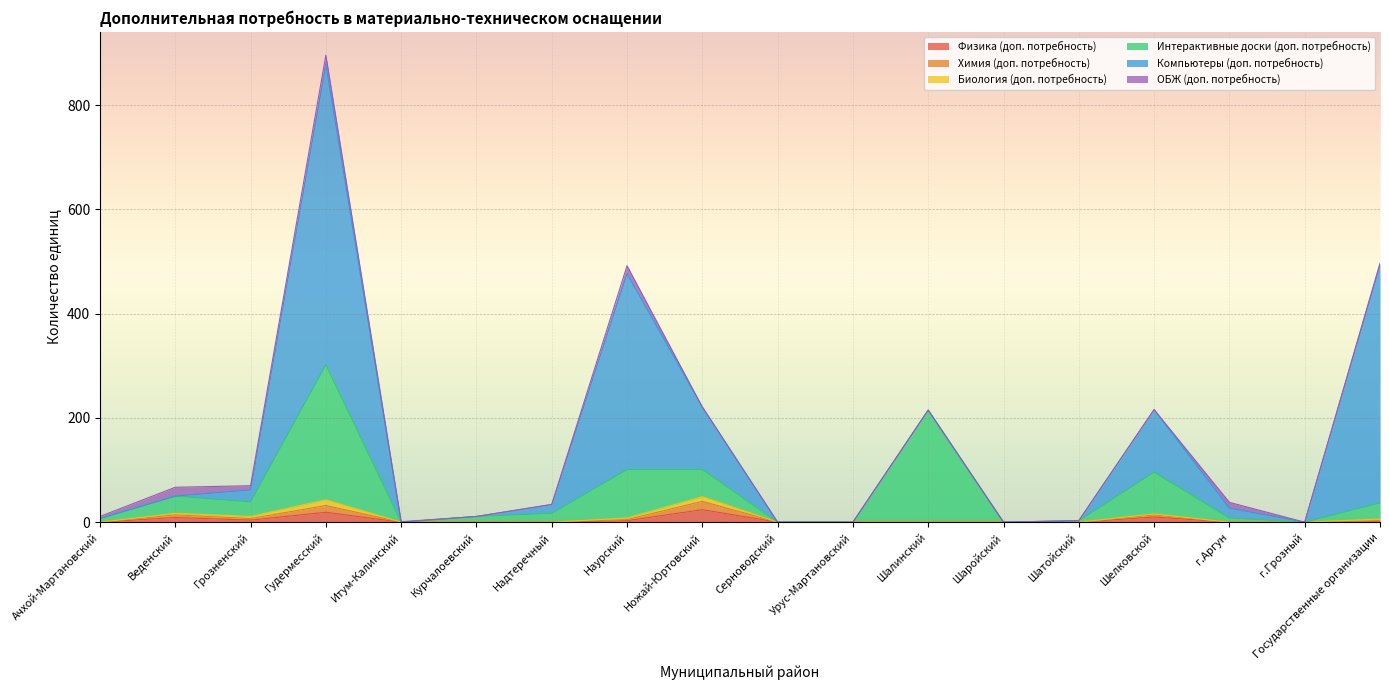

How many data points does each series have?

18